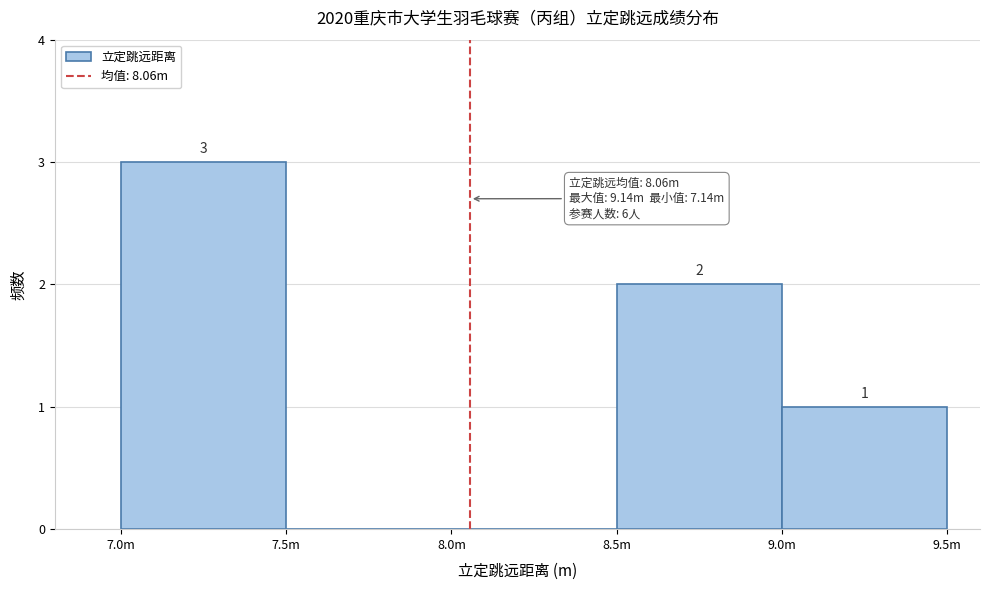

Reading left to right, extract all data points from this chart.

7.0m=3	7.5m=0	8.0m=0	8.5m=2	9.0m=1